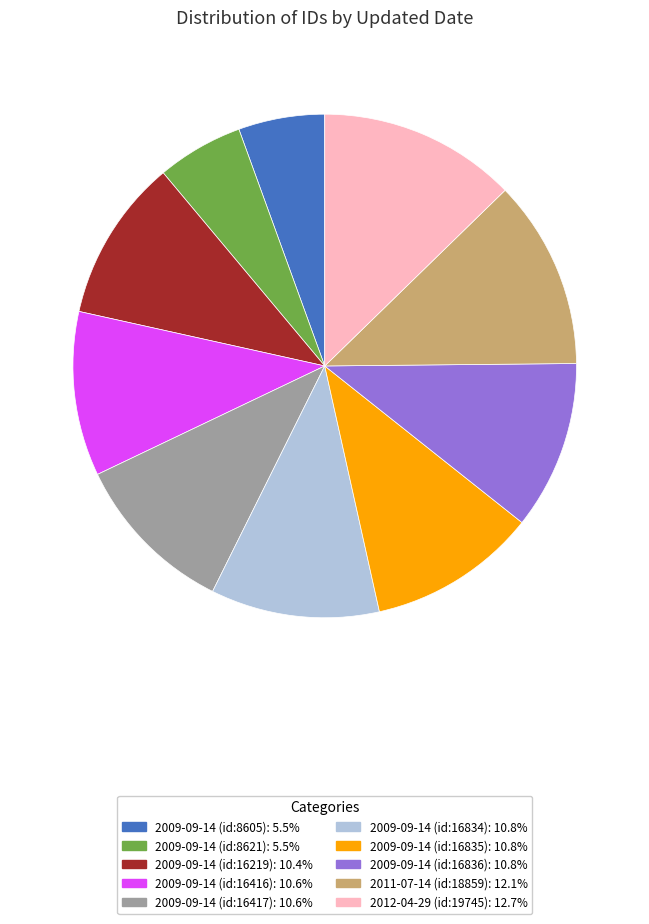

What is the ratio of the value at 2012-04-29 (id:19745): 12.7% to the value at 2011-07-14 (id:18859): 12.1%?

1.0